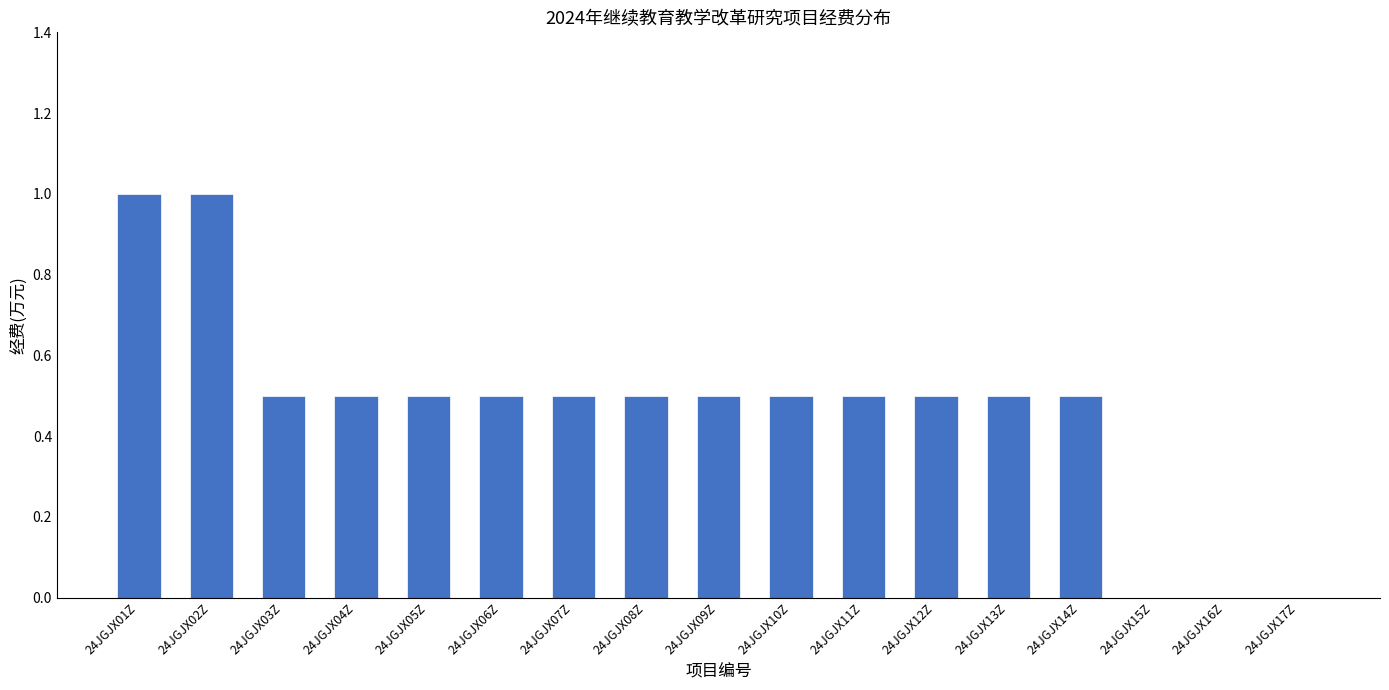

What is the sum of the values at 24JGJX13Z and 24JGJX09Z?

1.0